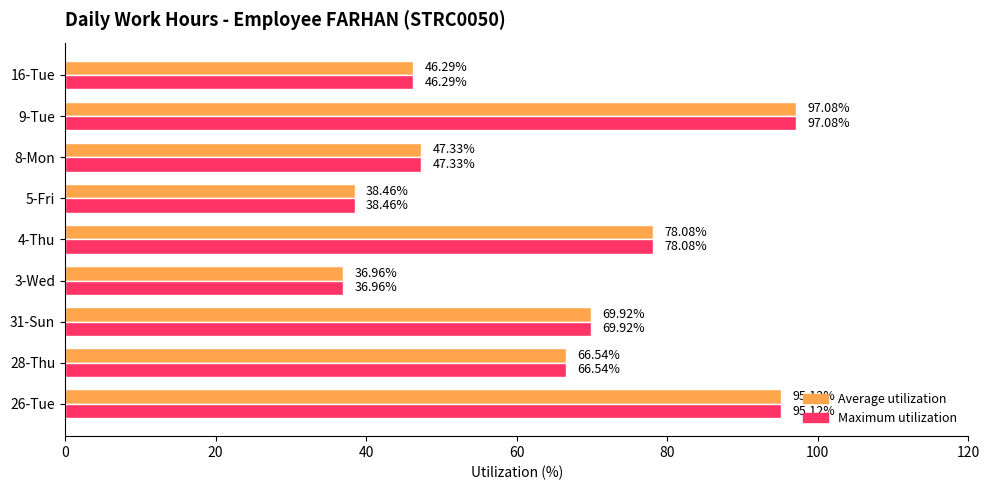

What is the sum of all Maximum utilization values?

575.8